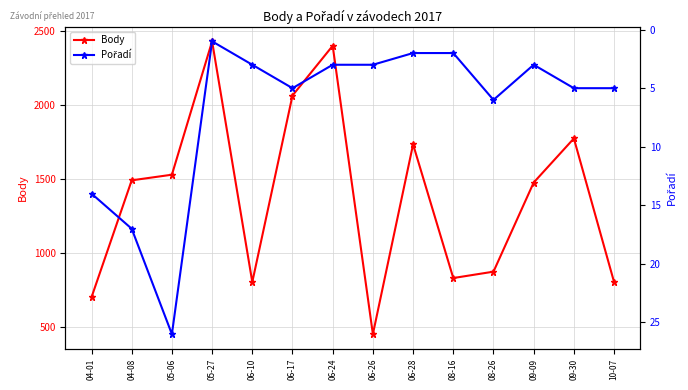

What is the label of the 2nd point from the left?

04-08